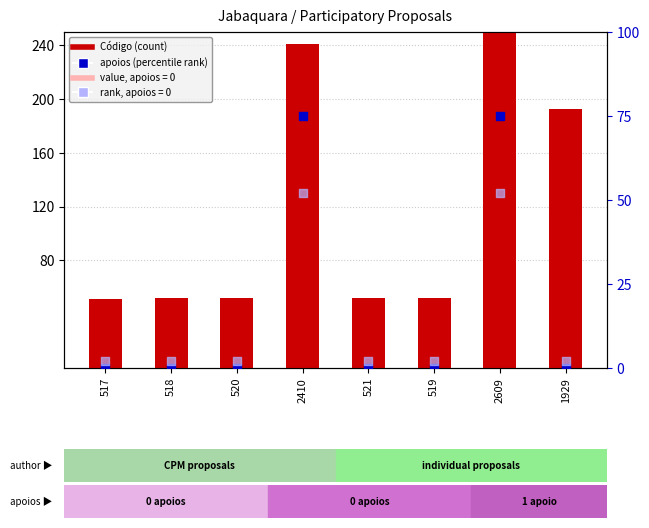

What is the total value across all series at 519?

56.5